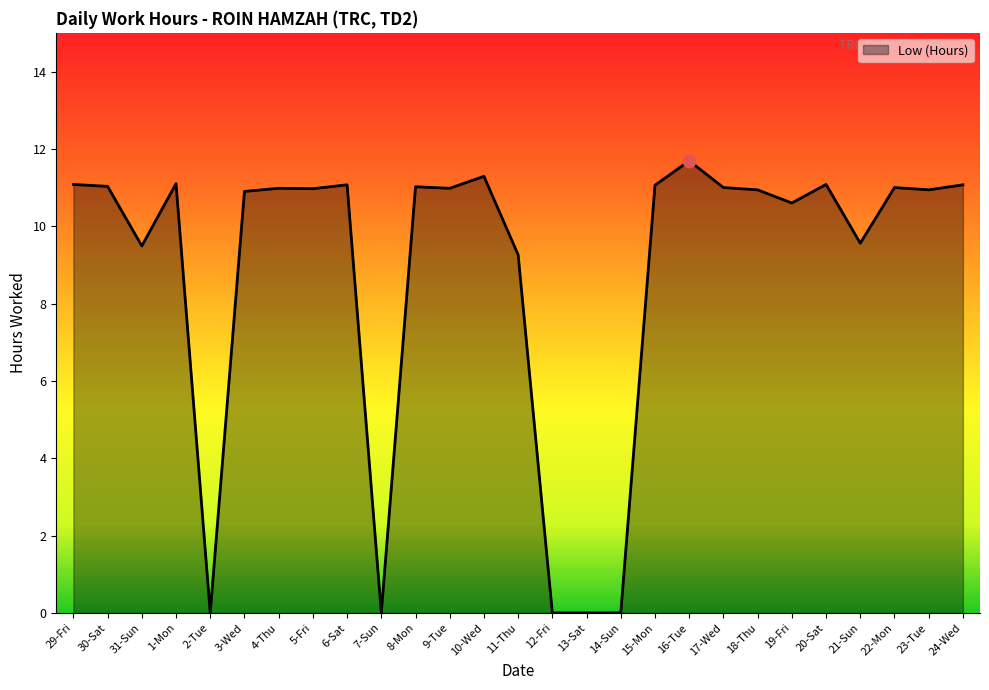

Between 7-Sun and 15-Mon, which is larger?

15-Mon